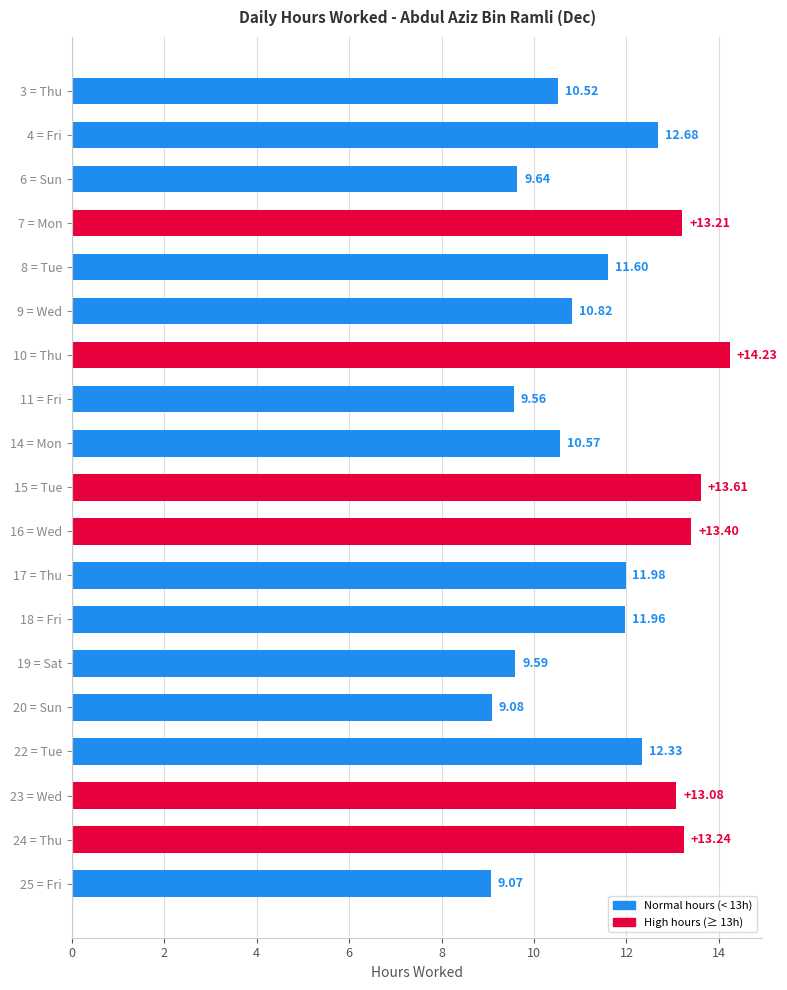

What is the change in value from 14 = Mon to 18 = Fri?

+1.4